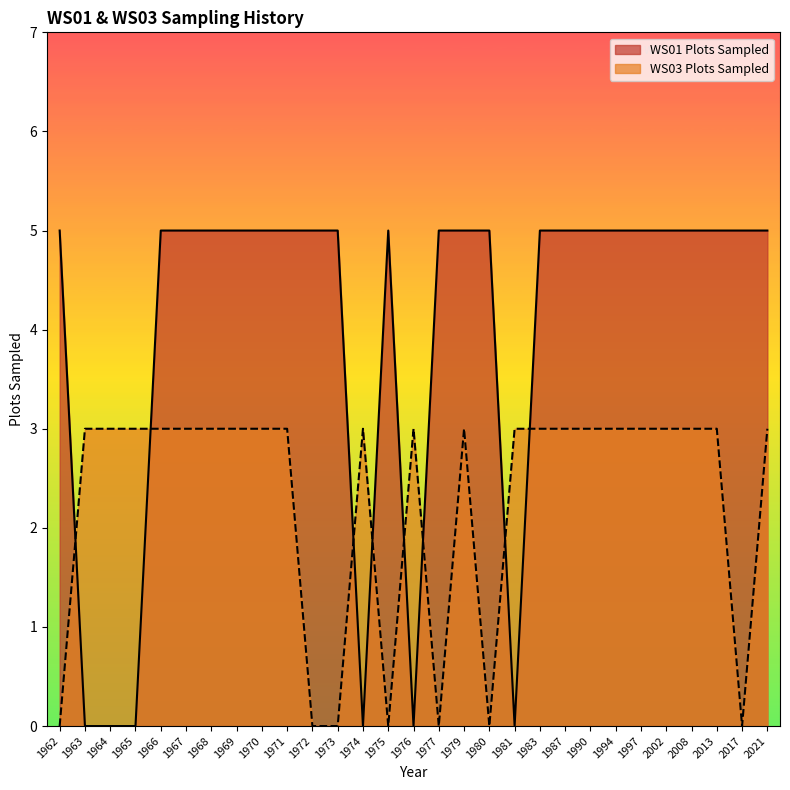

Read the WS01 Plots Sampled value at 1973.

5